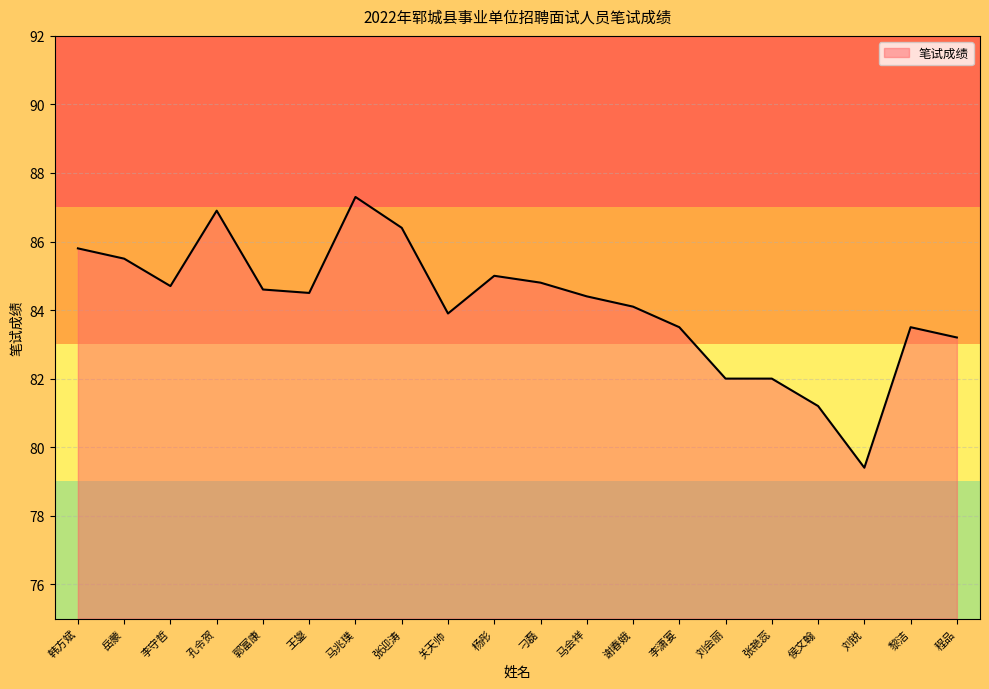

Reading right to left, what are all the values shown in this chart?

83.2	83.5	79.4	81.2	82.0	82.0	83.5	84.1	84.4	84.8	85.0	83.9	86.4	87.3	84.5	84.6	86.9	84.7	85.5	85.8